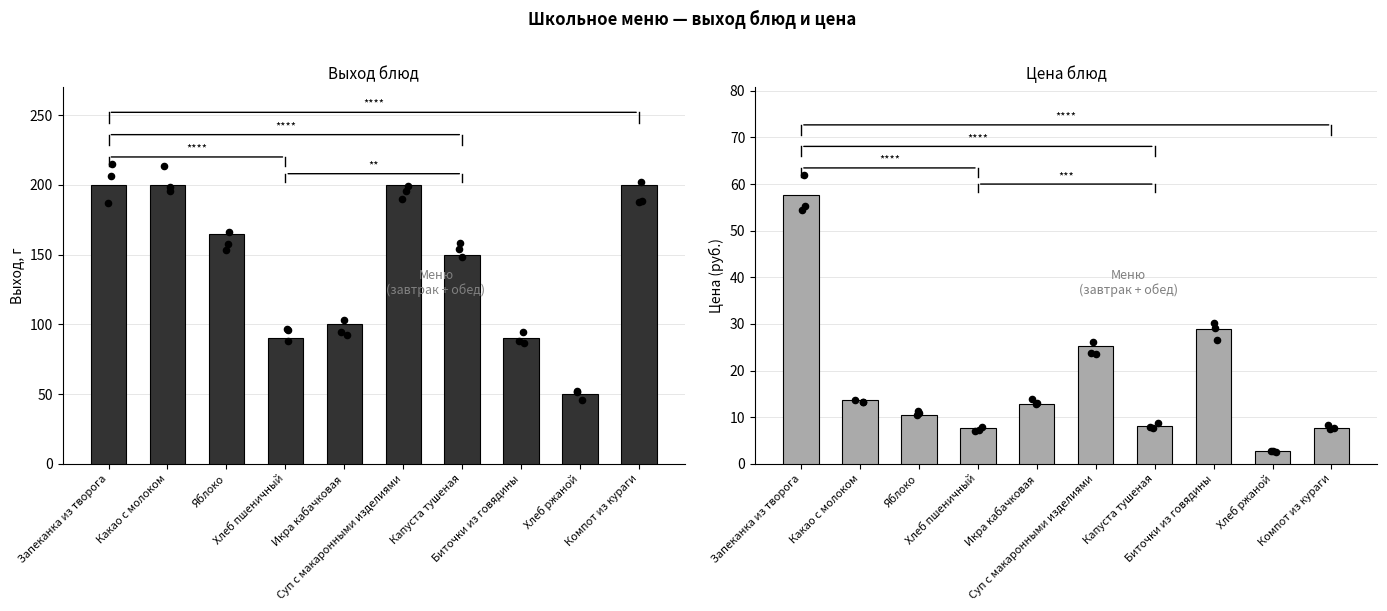

Is the value of Выход, г at Биточки из говядины greater than the value of Цена (руб.) at Капуста тушеная?

Yes